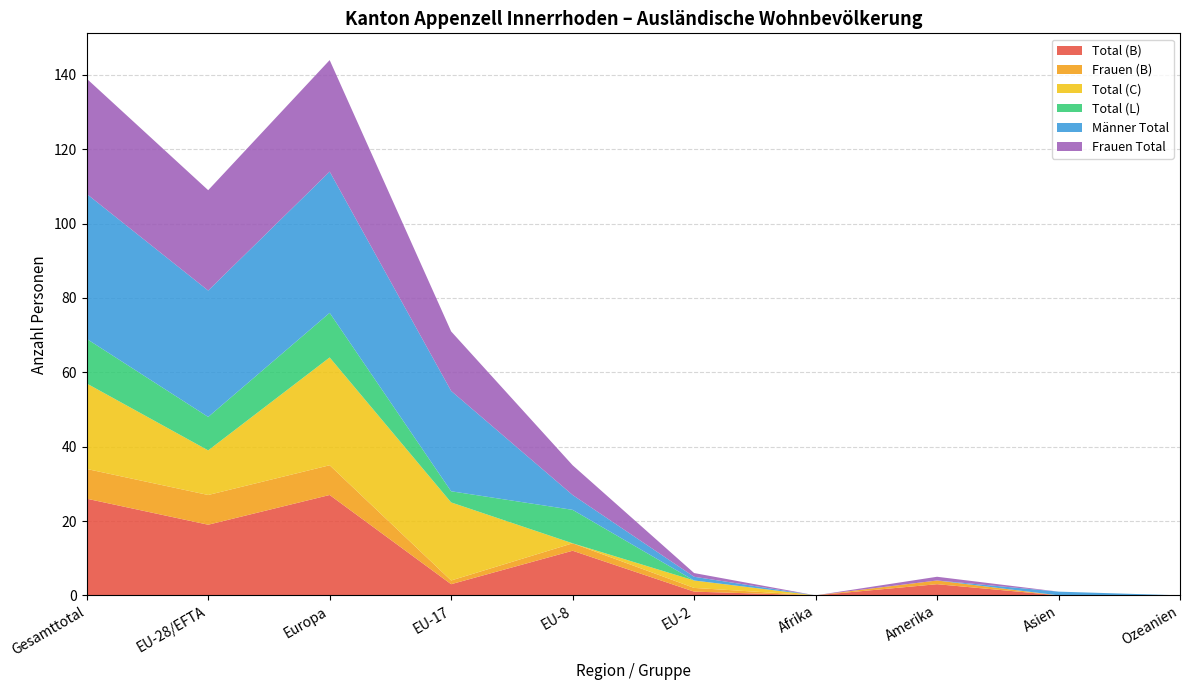

Reading left to right, what are all the values shown in this chart?

Total (B): Gesamttotal=26	EU-28/EFTA=19	Europa=27	EU-17=3	EU-8=12	EU-2=1	Afrika=0	Amerika=3	Asien=0	Ozeanien=0
Frauen (B): Gesamttotal=8	EU-28/EFTA=8	Europa=8	EU-17=1	EU-8=2	EU-2=1	Afrika=0	Amerika=1	Asien=0	Ozeanien=0
Total (C): Gesamttotal=23	EU-28/EFTA=12	Europa=29	EU-17=21	EU-8=0	EU-2=2	Afrika=0	Amerika=0	Asien=0	Ozeanien=0
Total (L): Gesamttotal=12	EU-28/EFTA=9	Europa=12	EU-17=3	EU-8=9	EU-2=0	Afrika=0	Amerika=0	Asien=0	Ozeanien=0
Männer Total: Gesamttotal=39	EU-28/EFTA=34	Europa=38	EU-17=27	EU-8=4	EU-2=1	Afrika=0	Amerika=0	Asien=1	Ozeanien=0
Frauen Total: Gesamttotal=31	EU-28/EFTA=27	Europa=30	EU-17=16	EU-8=8	EU-2=1	Afrika=0	Amerika=1	Asien=0	Ozeanien=0